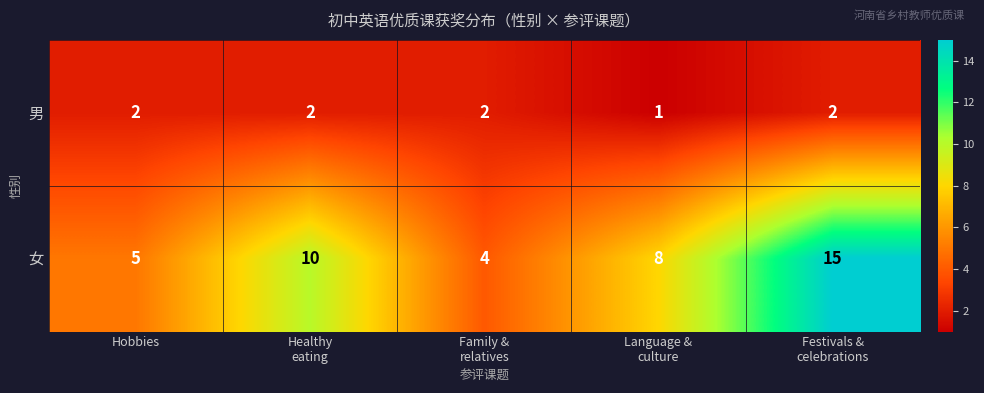

What is the total value across all series at Festivals &
celebrations?

17